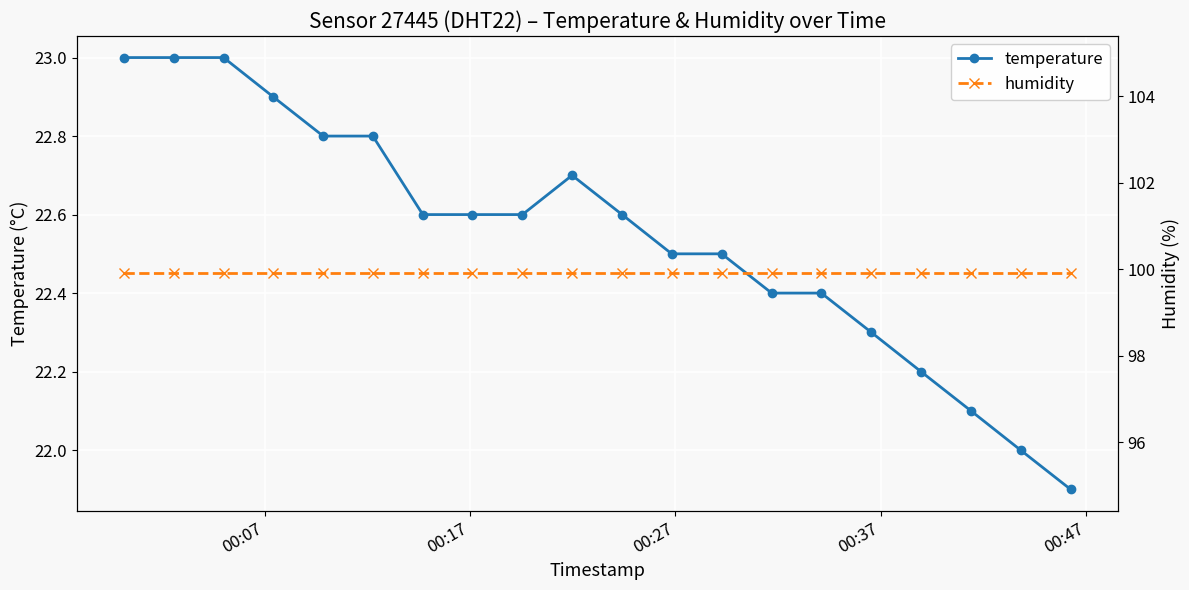

True or false: temperature has more than 0 points higher than both neighbors.

True